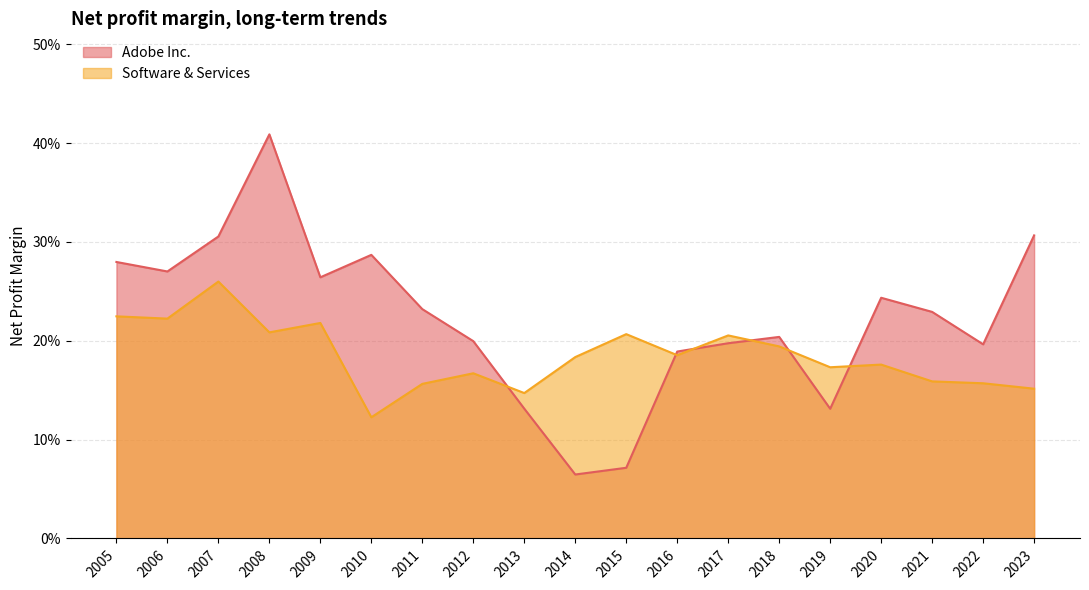

Count the Software & Services values in the range 0 to 1.

19